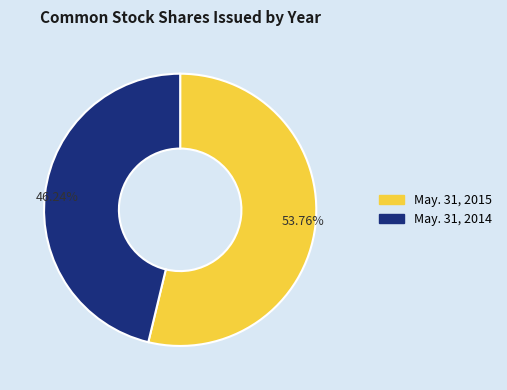

How many slices are in this pie chart?

2